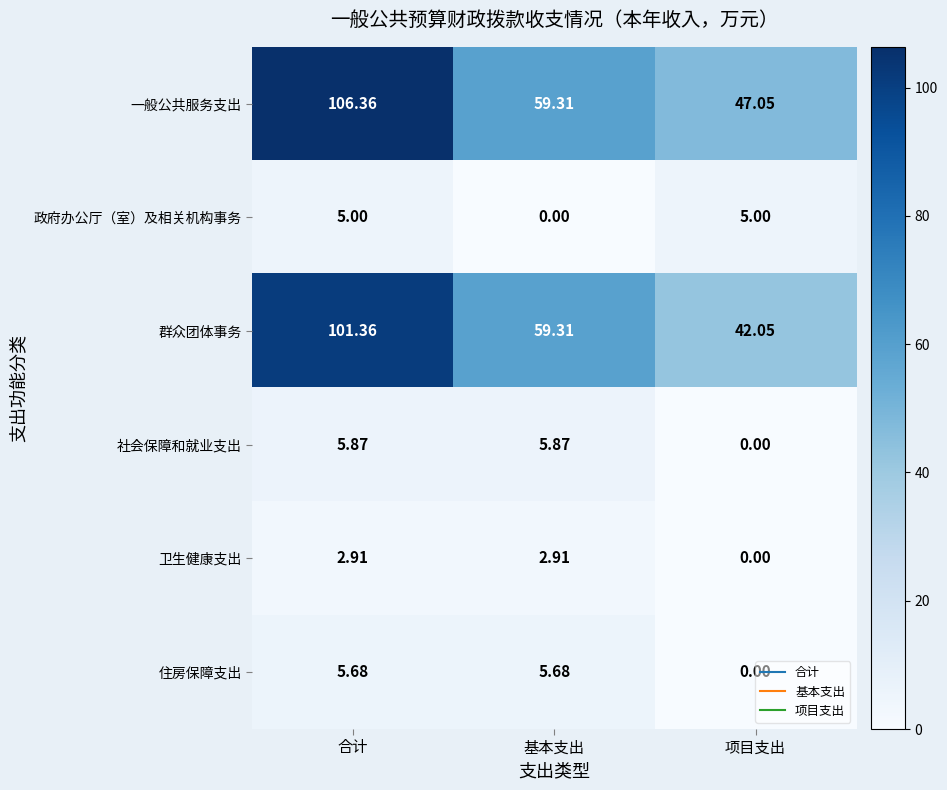

Rank the series by their maximum value, from highest to lowest.

一般公共服务支出, 群众团体事务, 社会保障和就业支出, 住房保障支出, 政府办公厅（室）及相关机构事务, 卫生健康支出